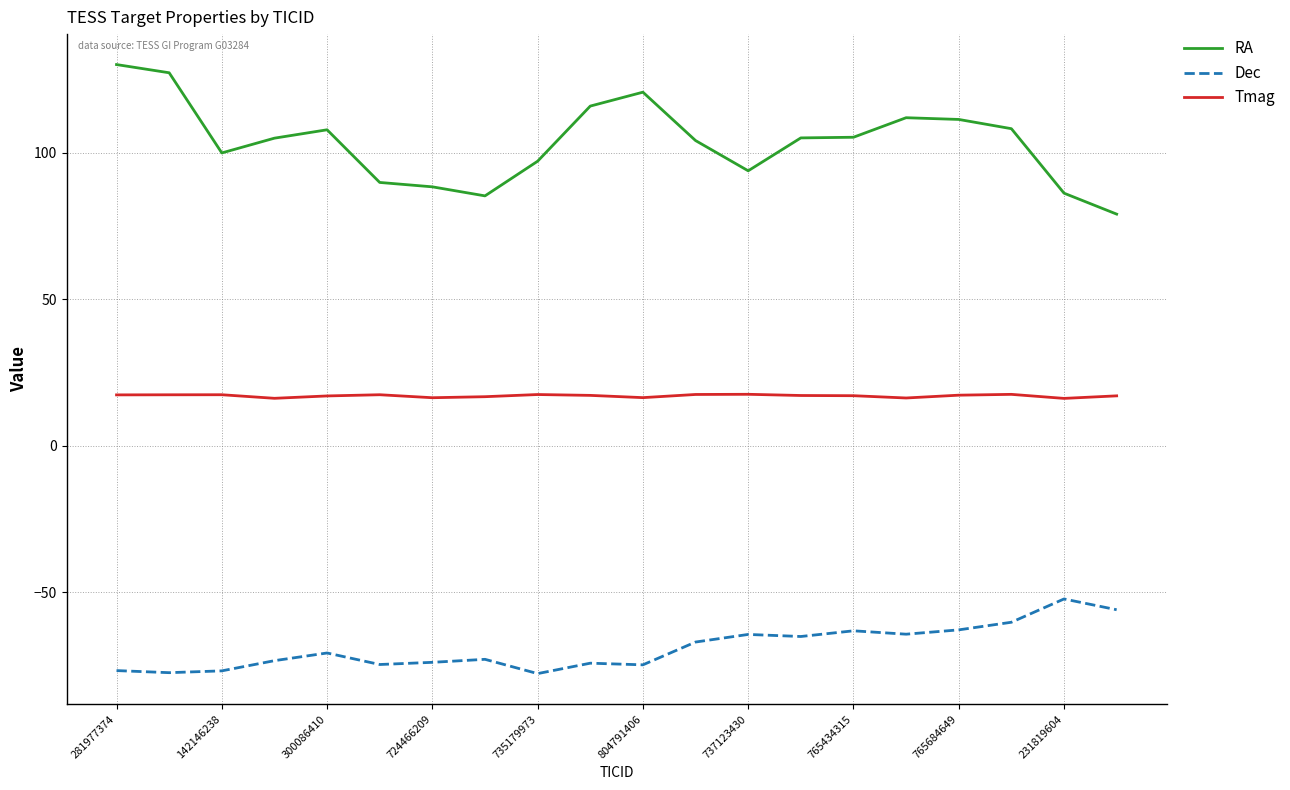

Which series has the widest spread of values?

RA